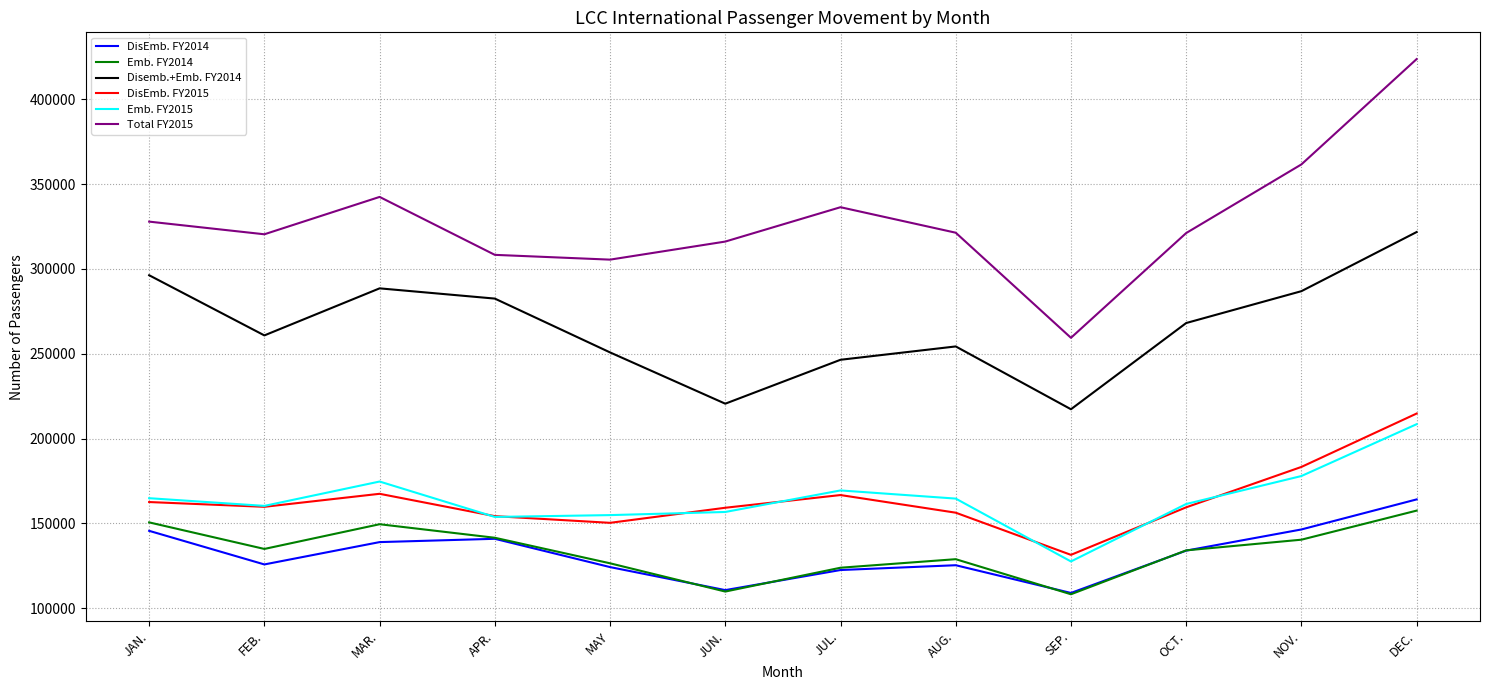

Count the number of categories in the chart.

12